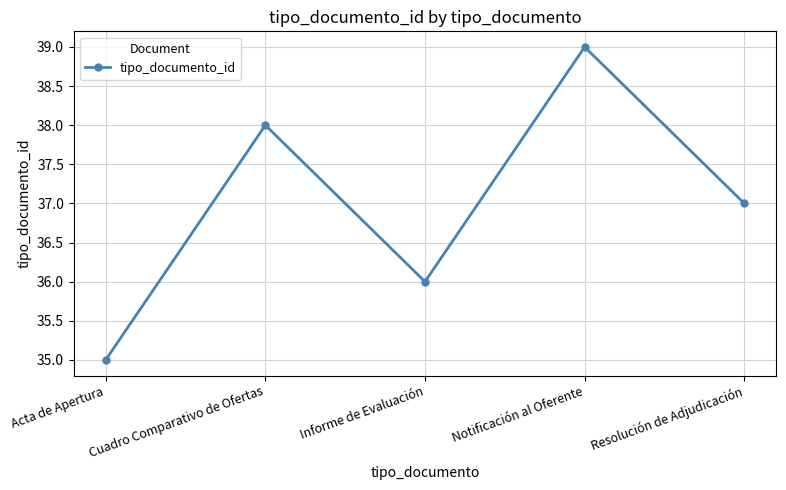

What is the label of the 4th point from the right?

Cuadro Comparativo de Ofertas